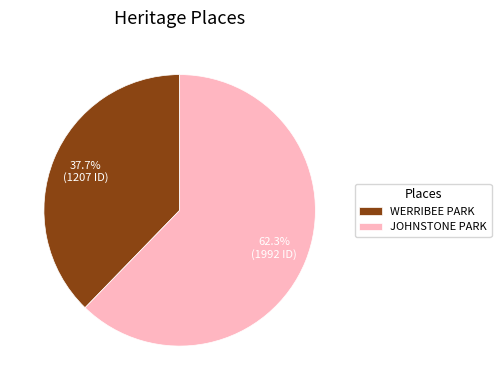

How much of the chart is everything except JOHNSTONE PARK?

37.7%